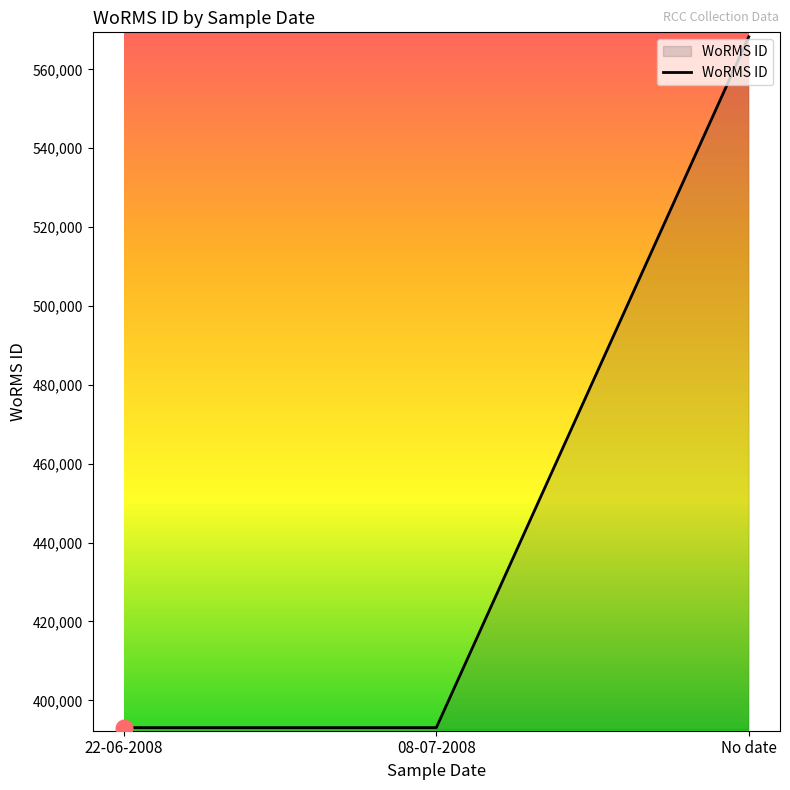

Does the chart have visible grid lines?

No